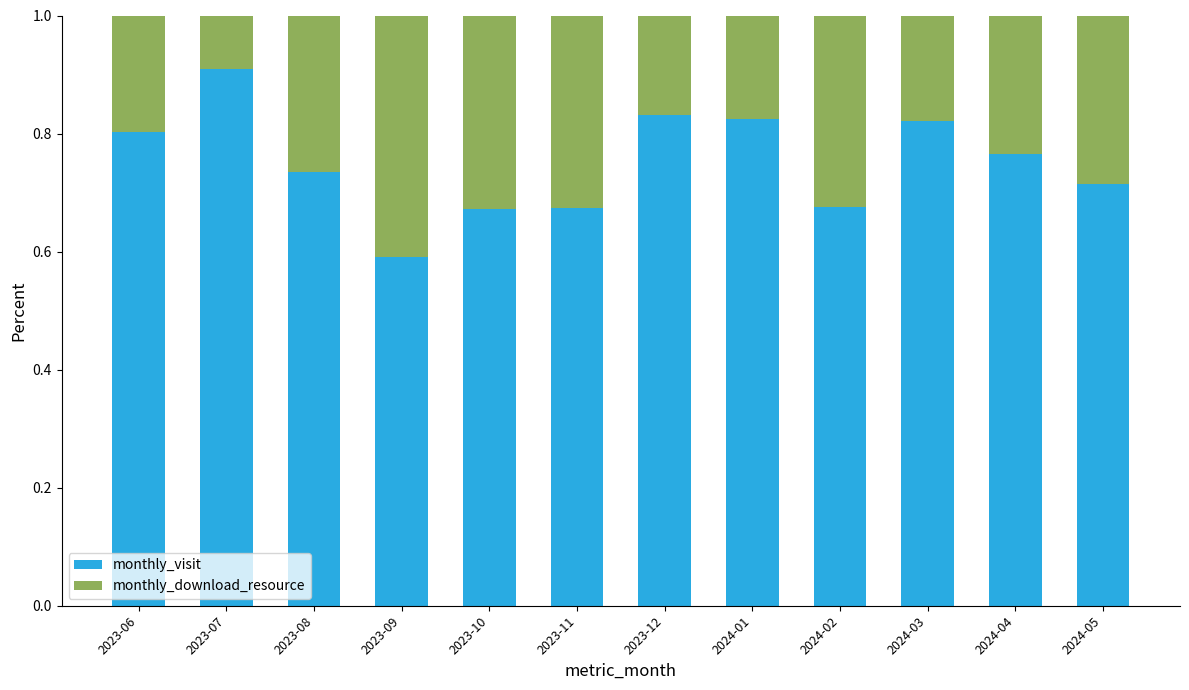

At which label does monthly_visit reach its minimum?

2023-09